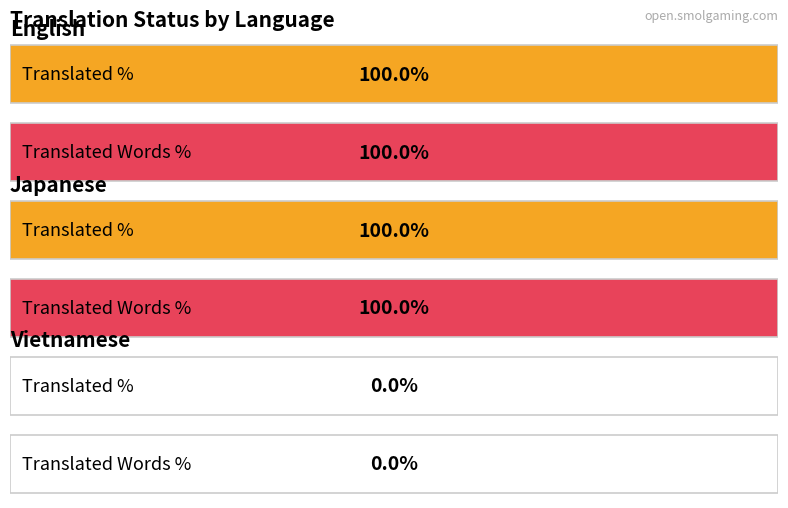

Does the chart contain stacked bars?

No